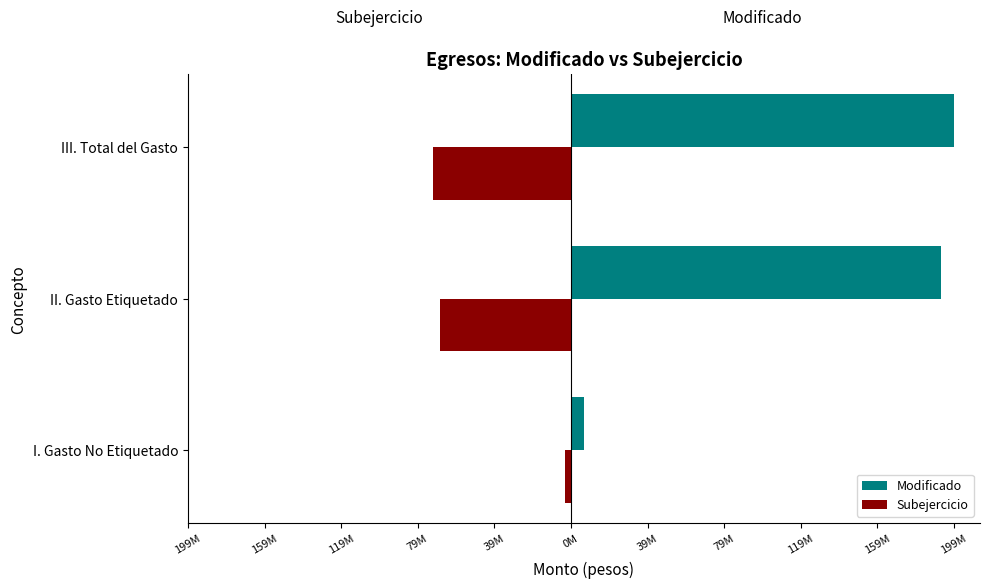

What are all the series names shown in the legend?

Modificado, Subejercicio